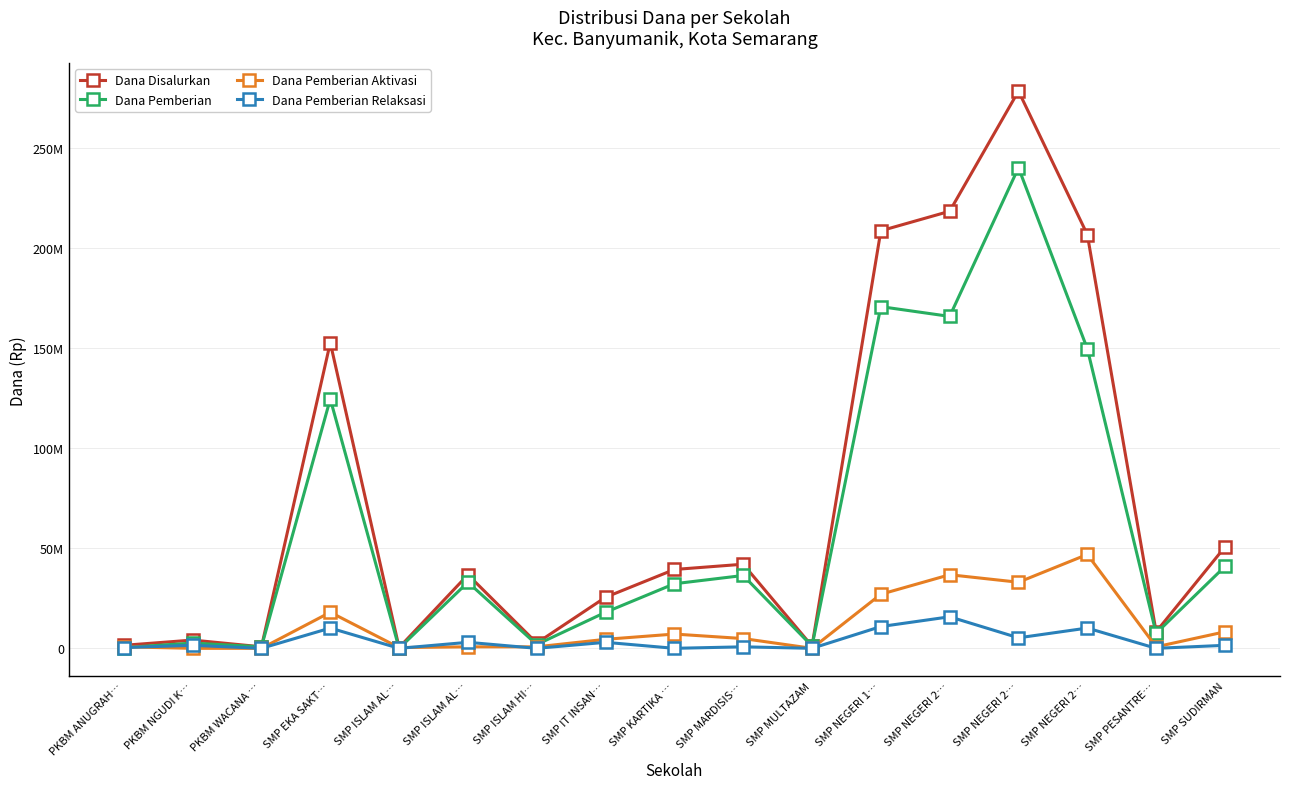

What are all the series names shown in the legend?

Dana Disalurkan, Dana Pemberian, Dana Pemberian Aktivasi, Dana Pemberian Relaksasi